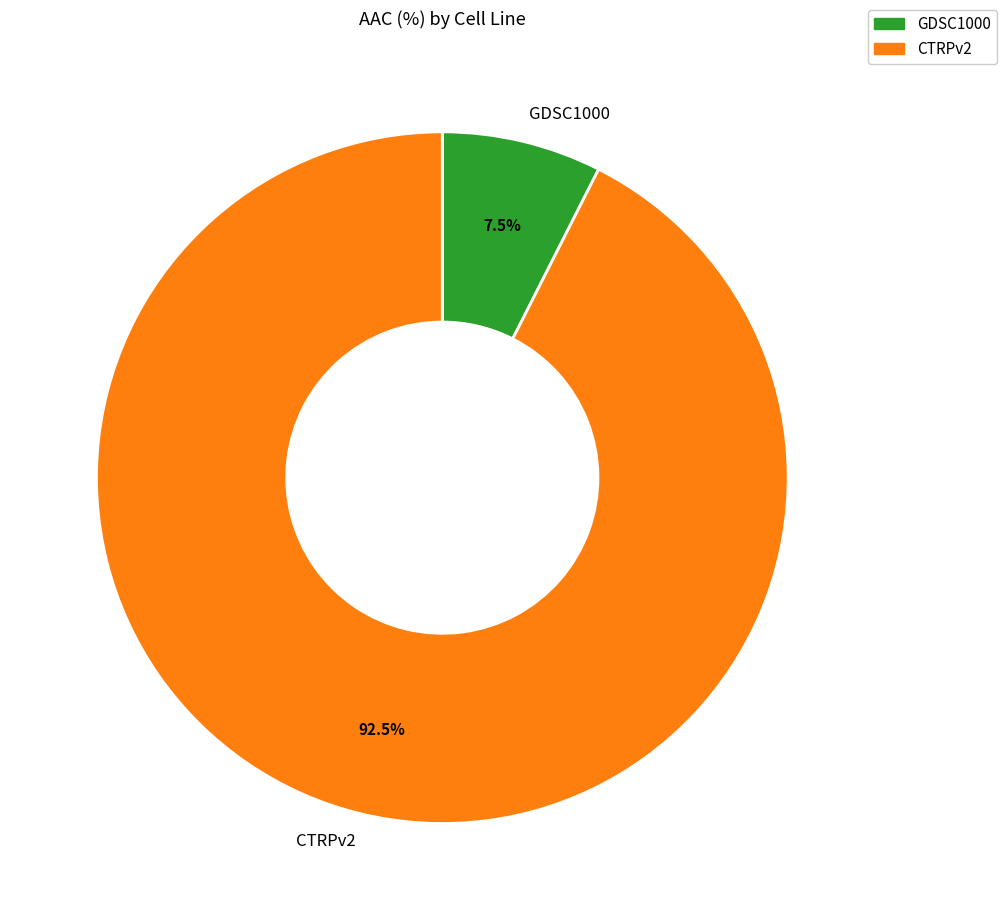

Does CTRPv2 account for over 50% of the chart?

Yes